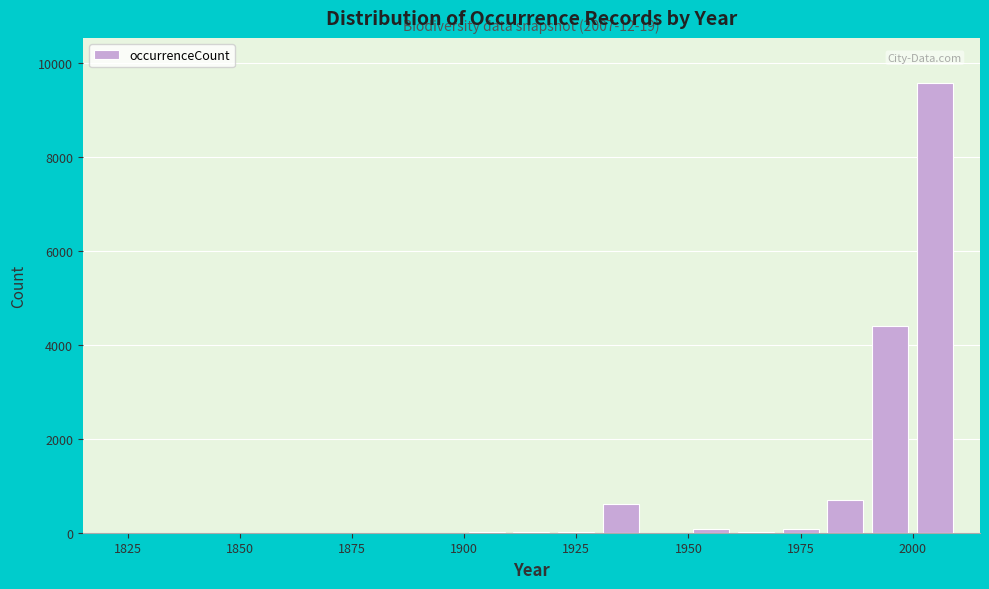

Around what value on the x-axis is the tallest bar? Give the approximate position of its centre, as read against the axis.

2005